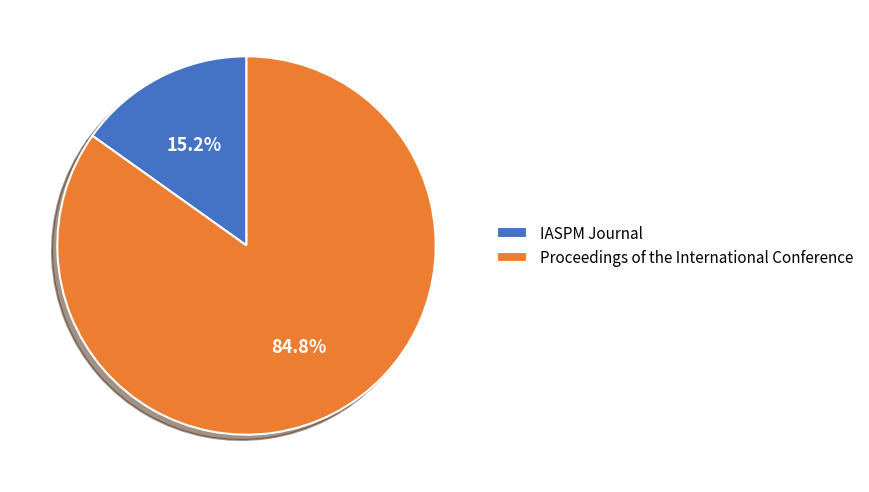

Between IASPM Journal and Proceedings of the International Conference, which is larger?

Proceedings of the International Conference